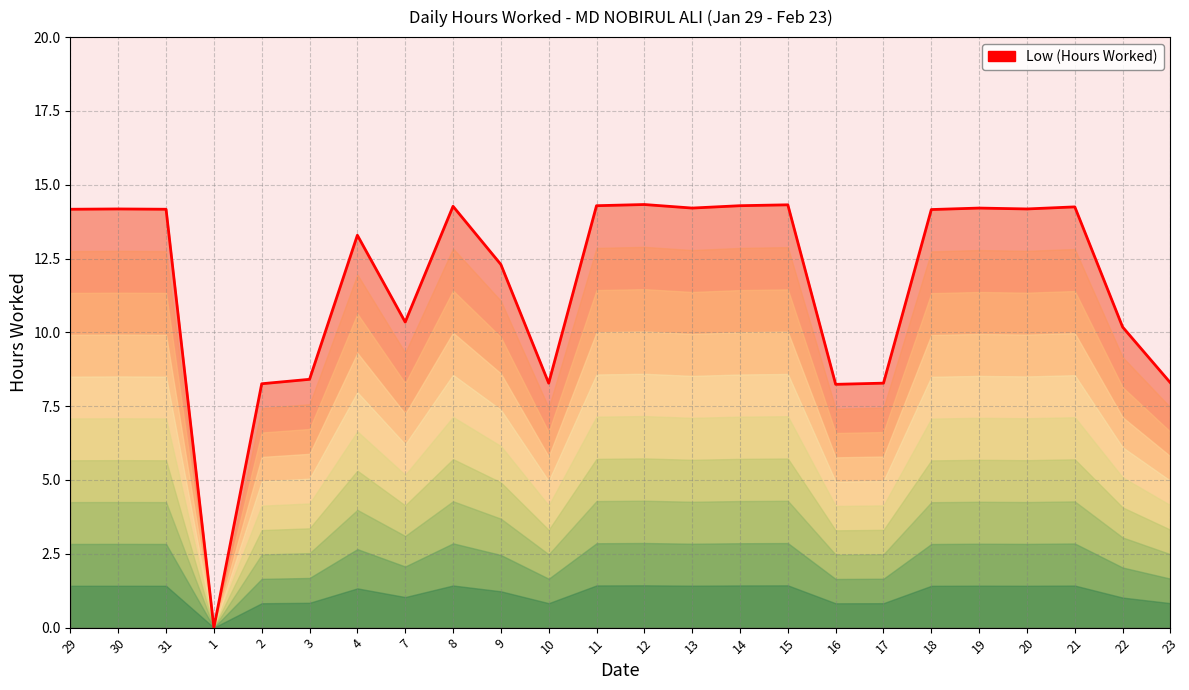

Reading left to right, extract all data points from this chart.

14.2	14.2	14.2	0.0	8.3	8.4	13.3	10.3	14.3	12.3	8.3	14.3	14.3	14.2	14.3	14.3	8.2	8.3	14.2	14.2	14.2	14.2	10.2	8.3